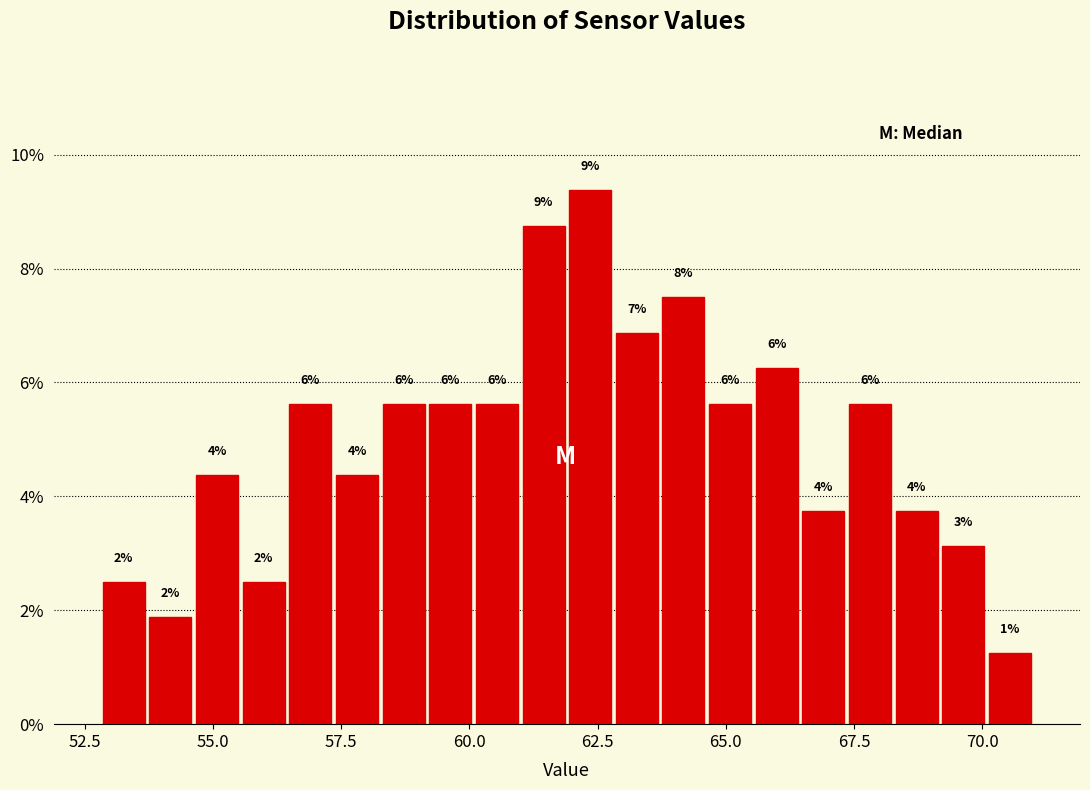

Around what value on the x-axis is the tallest bar? Give the approximate position of its centre, as read against the axis.

62.5